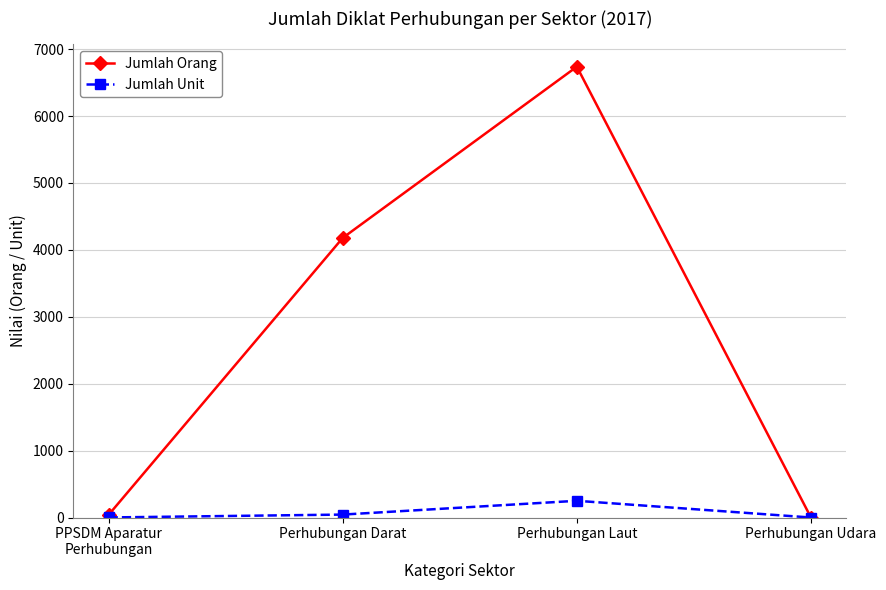

How many series are shown in this chart?

2